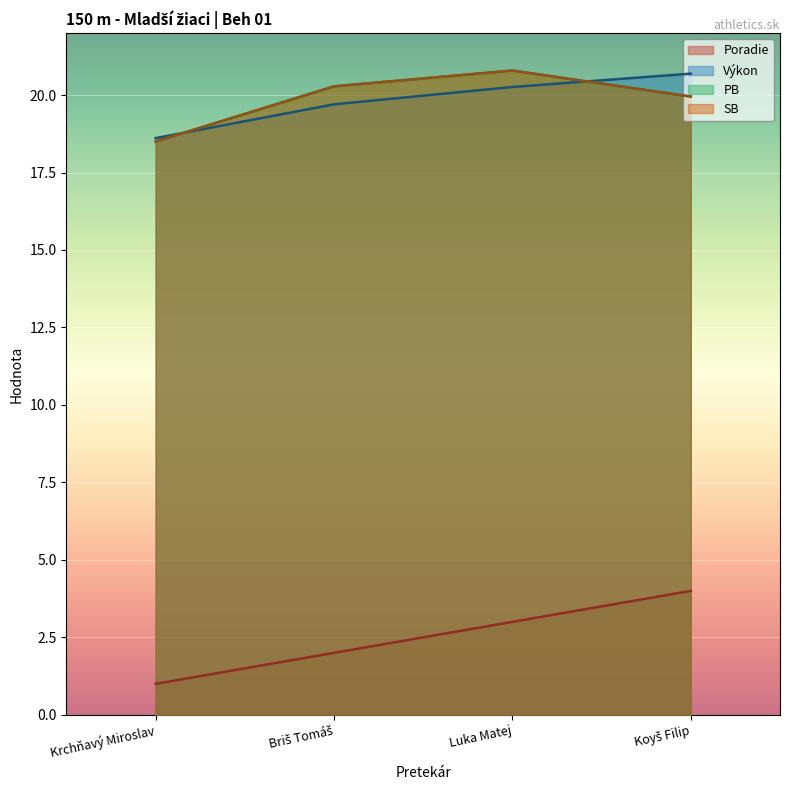

Reading left to right, list all the values displayed in this chart.

Poradie: Krchňavý Miroslav=1.0	Briš Tomáš=2.0	Luka Matej=3.0	Koyš Filip=4.0
Výkon: Krchňavý Miroslav=18.6	Briš Tomáš=19.7	Luka Matej=20.3	Koyš Filip=20.7
PB: Krchňavý Miroslav=18.5	Briš Tomáš=20.3	Luka Matej=20.8	Koyš Filip=19.9
SB: Krchňavý Miroslav=18.5	Briš Tomáš=20.3	Luka Matej=20.8	Koyš Filip=19.9